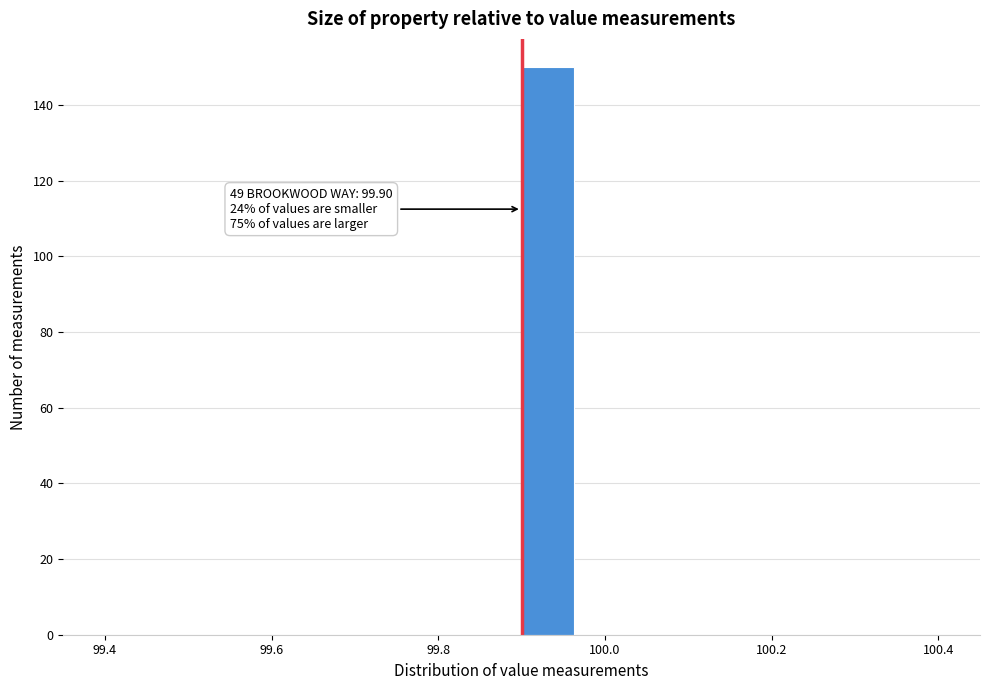

Read against the x-axis, roughly where is the centre of the tallest bar?

99.94